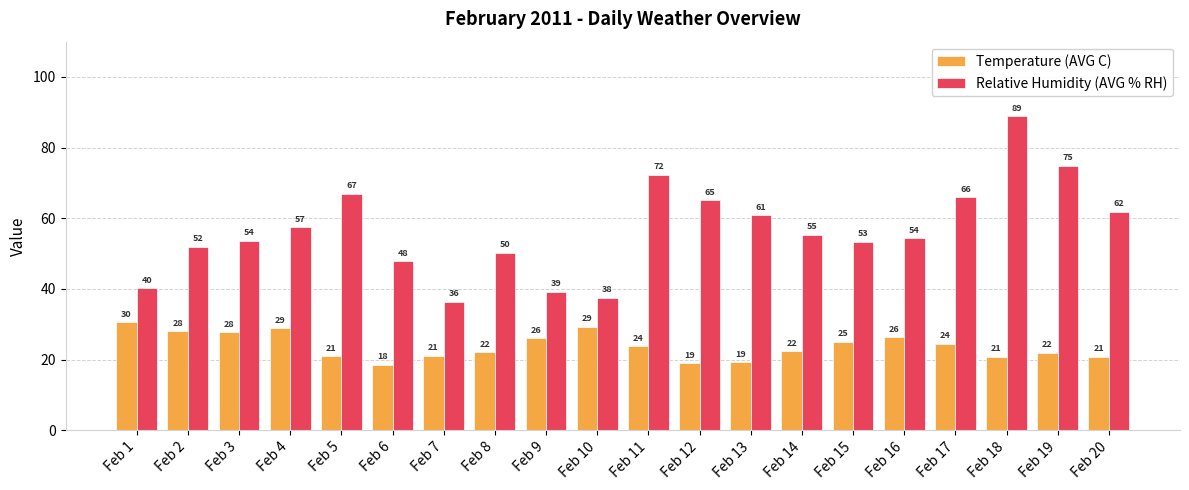

What is the highest value of the Relative Humidity (AVG % RH) series?

88.9